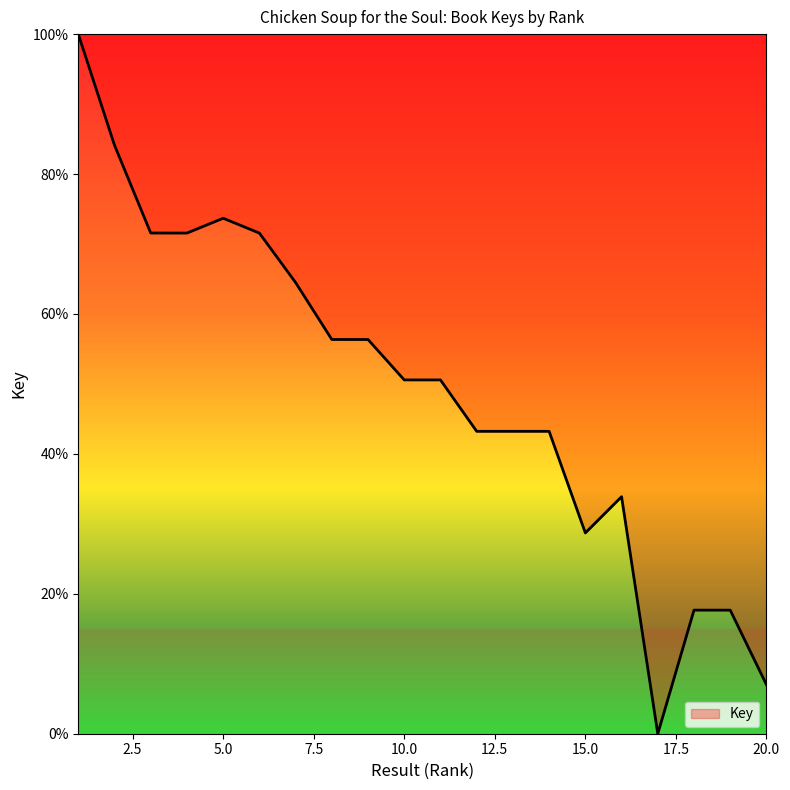

Does the chart have visible grid lines?

No